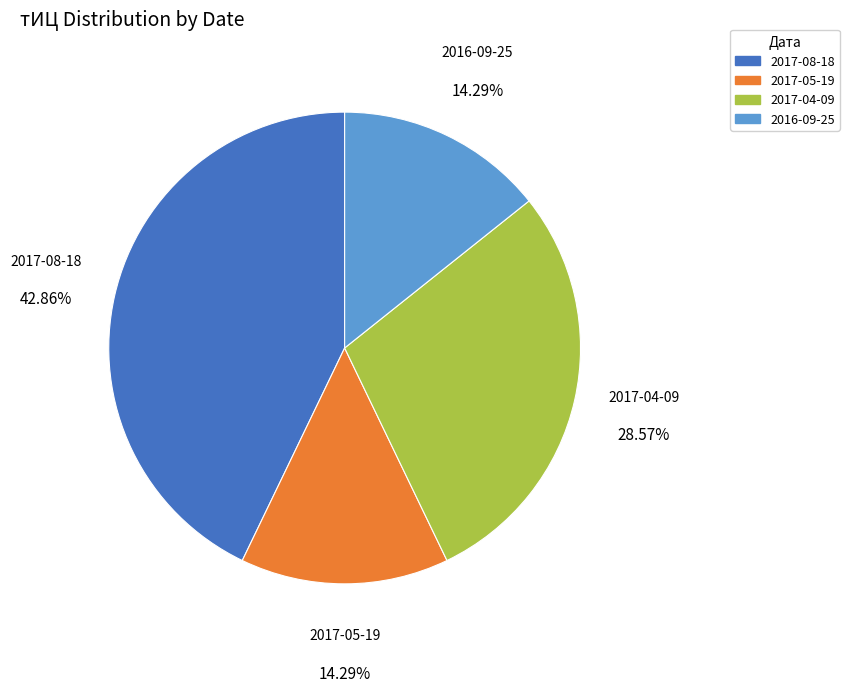

Does any single category account for the majority?

No